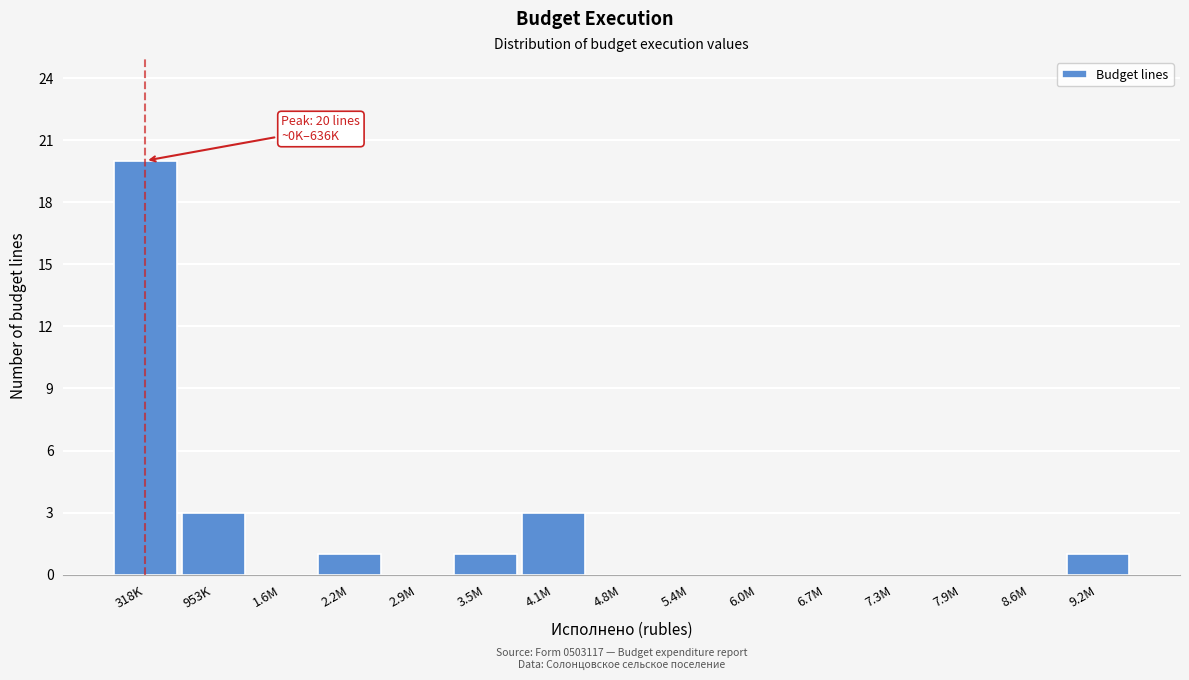

Reading left to right, extract all data points from this chart.

318K=20	953K=3	1.6M=0	2.2M=1	2.9M=0	3.5M=1	4.1M=3	4.8M=0	5.4M=0	6.0M=0	6.7M=0	7.3M=0	7.9M=0	8.6M=0	9.2M=1